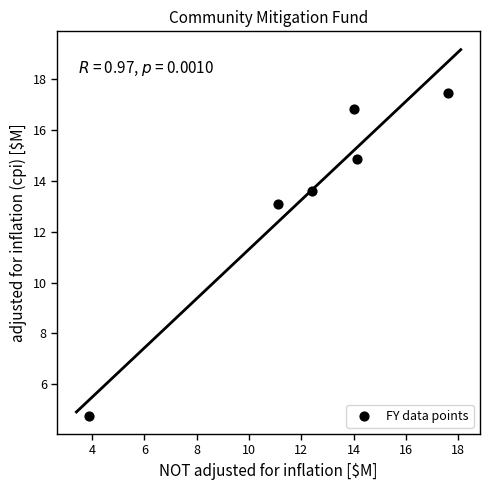

What is the range of Y values (max minus min)?

12.7